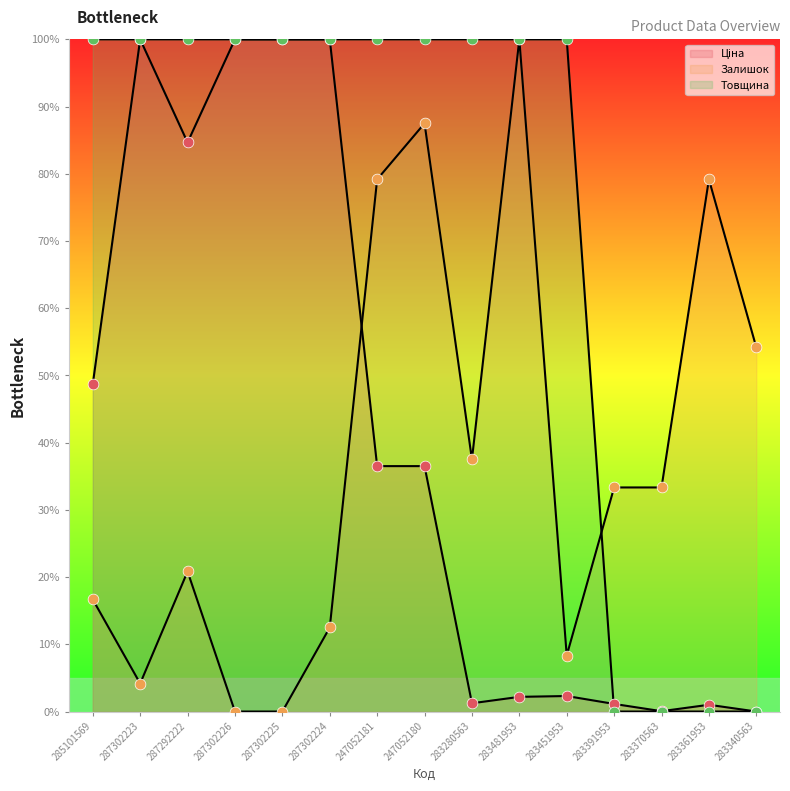

Which series reaches the minimum Y coordinate?

Ціна